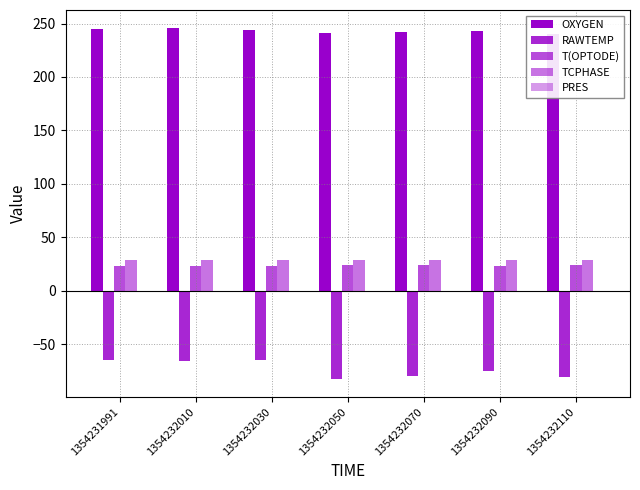

Which series has the widest spread of values?

RAWTEMP